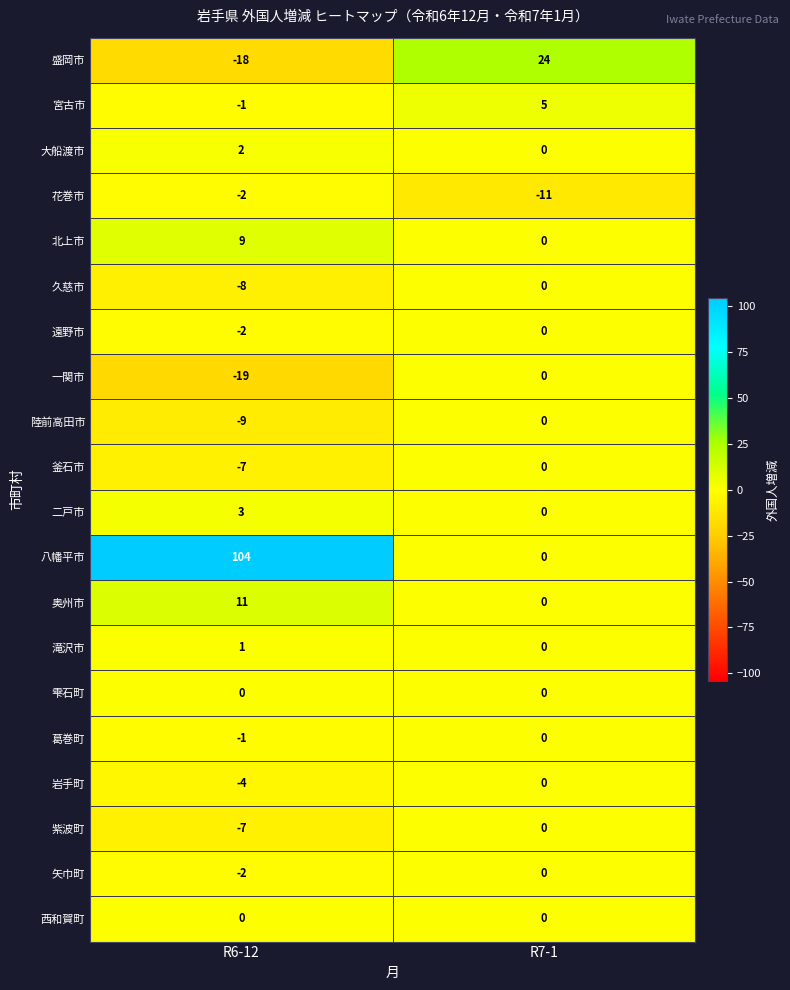

What is the difference between the maximum and minimum values in the 盛岡市 series?

42